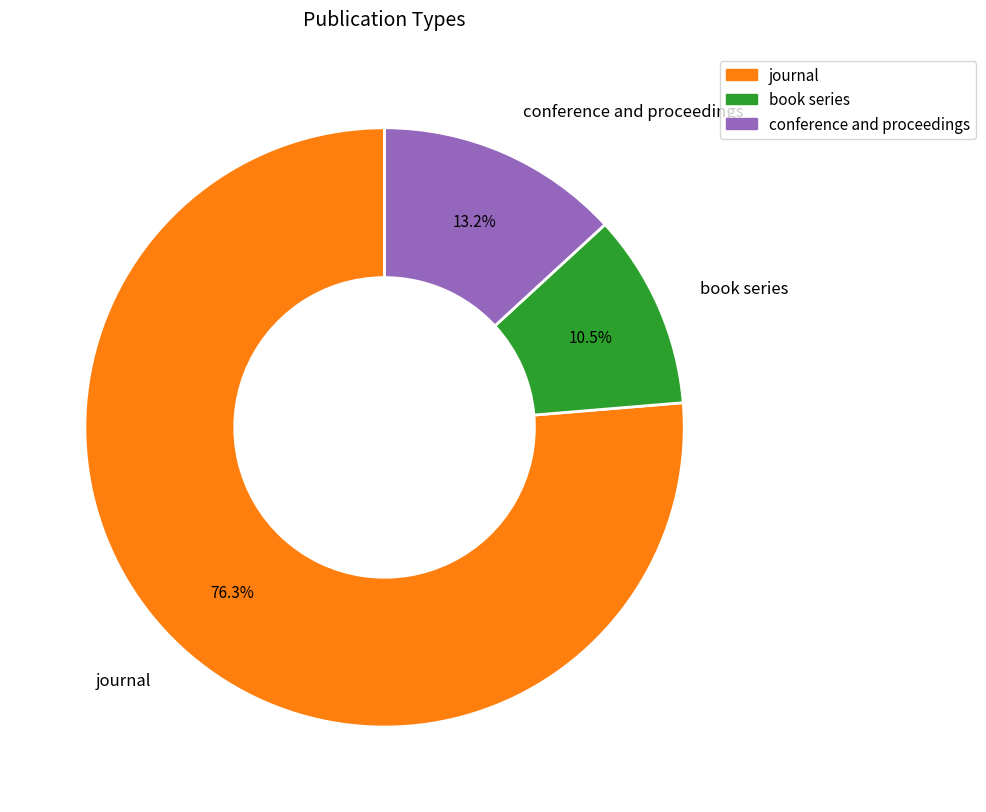

Count the number of slices in the pie.

3